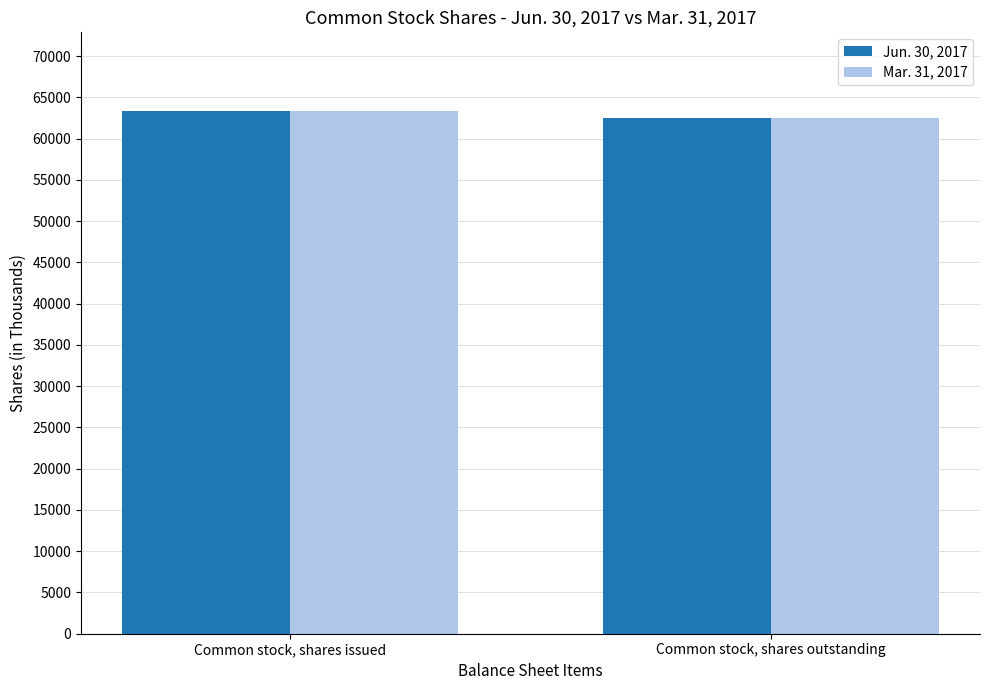

Rank the categories by Mar. 31, 2017 value from highest to lowest.

Common stock, shares issued, Common stock, shares outstanding